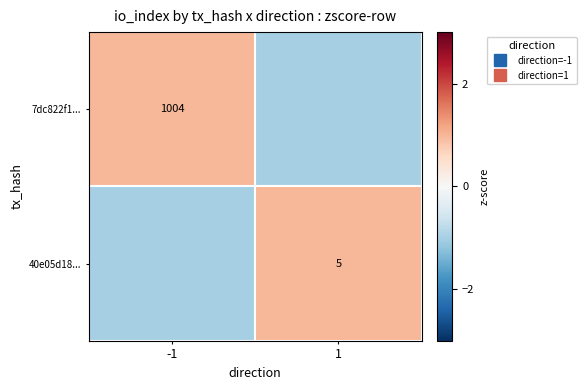

Which series changed the most between -1 and 1?

7dc822f1...